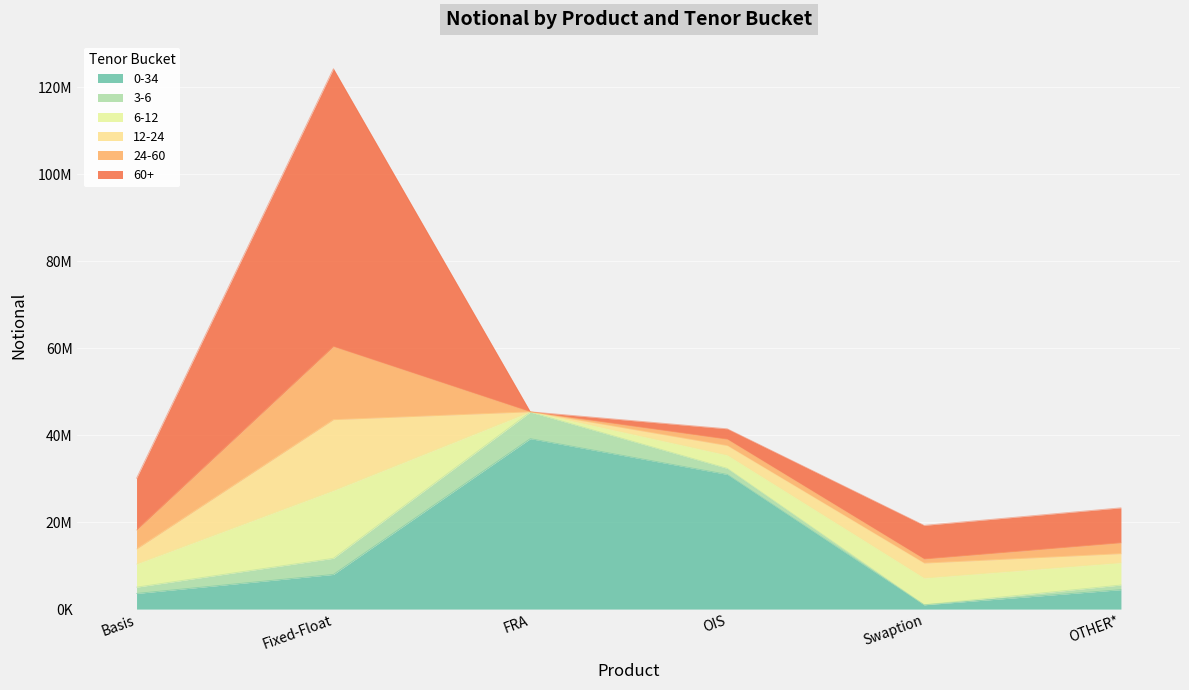

At which category is the sum across all series the highest?

Fixed-Float